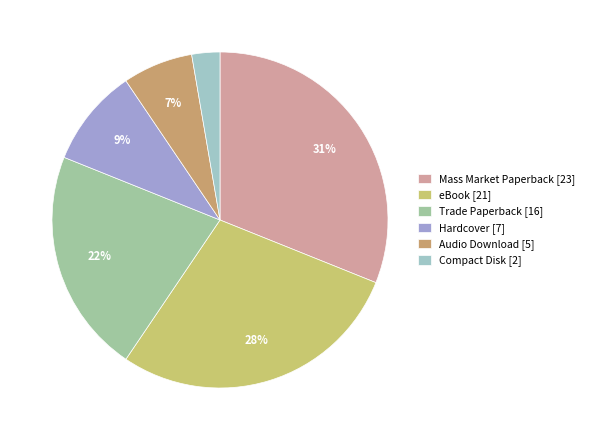

How many slices are in this pie chart?

6